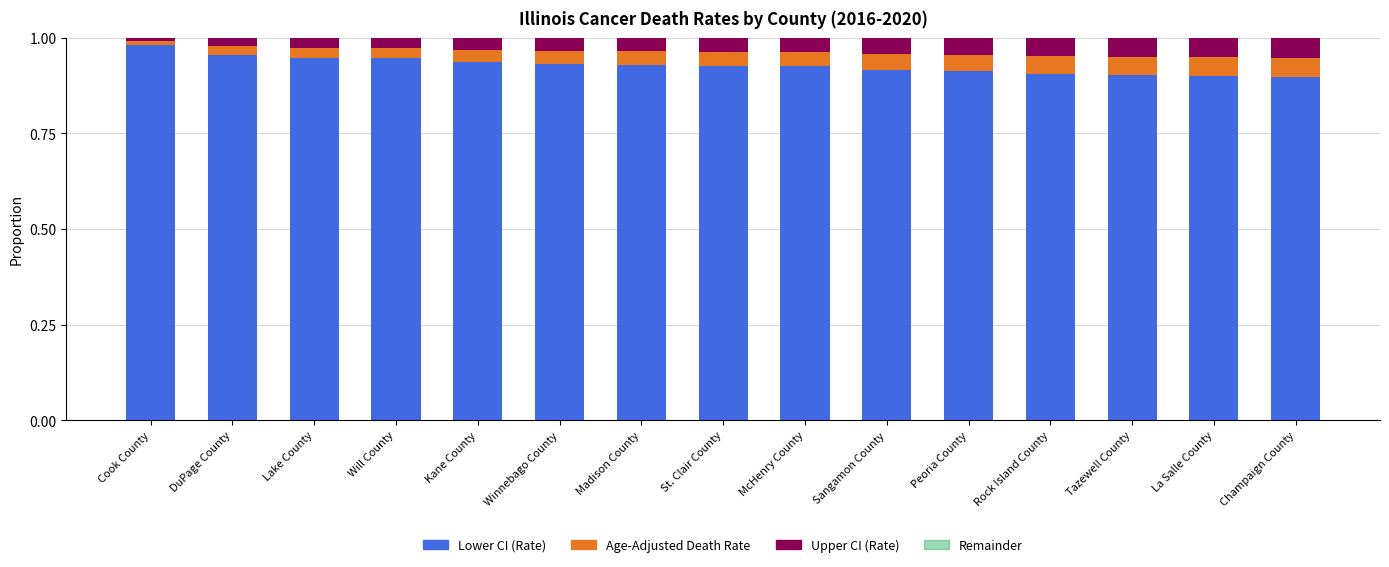

What is the sum of all Lower CI (Rate) values?

13.9